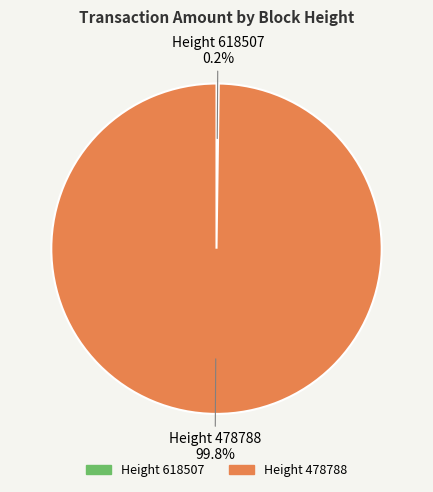

Is there a majority slice in this chart?

Yes